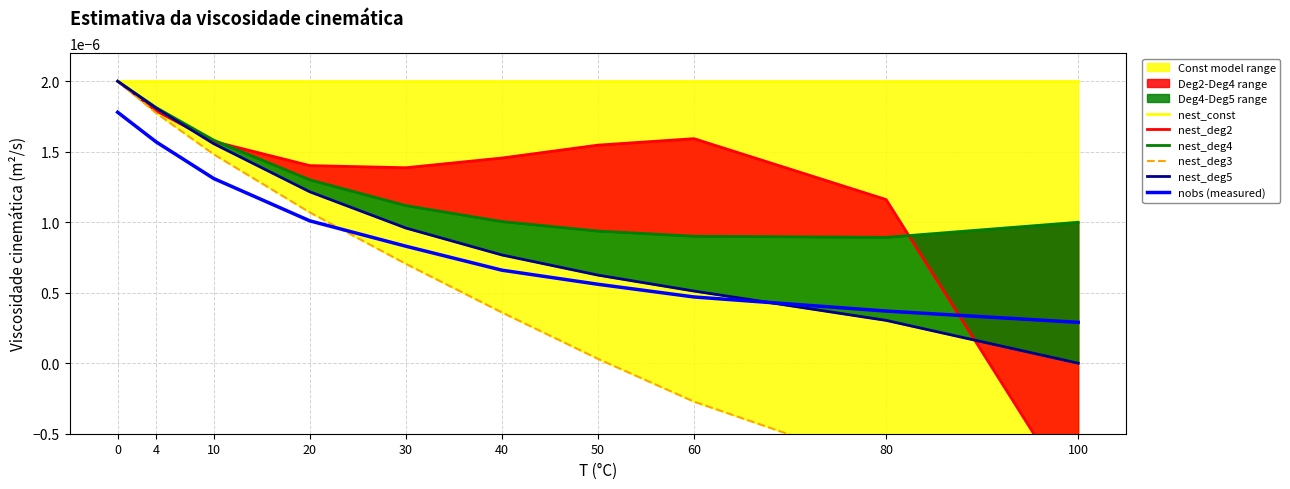

True or false: nobs (measured) and nest_const intersect in this chart.

False